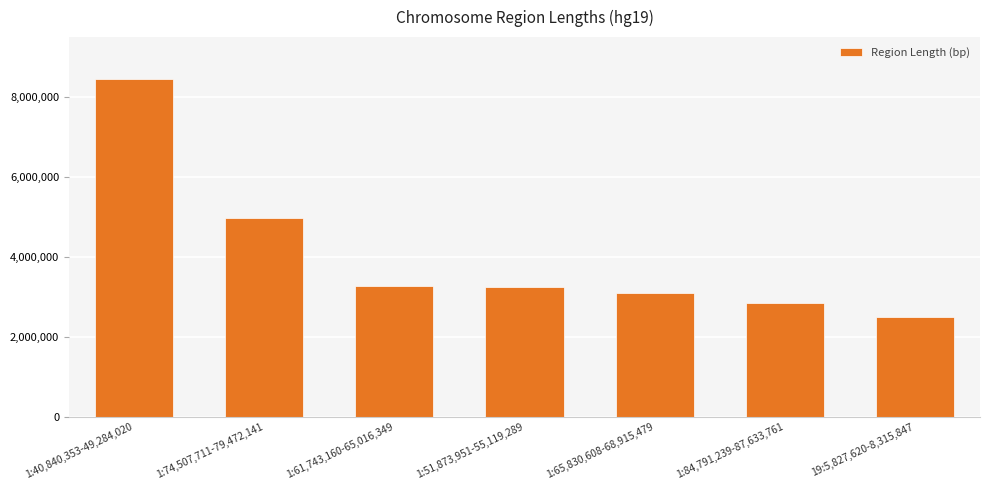

What is the value of the 1st bar from the left?

8443668